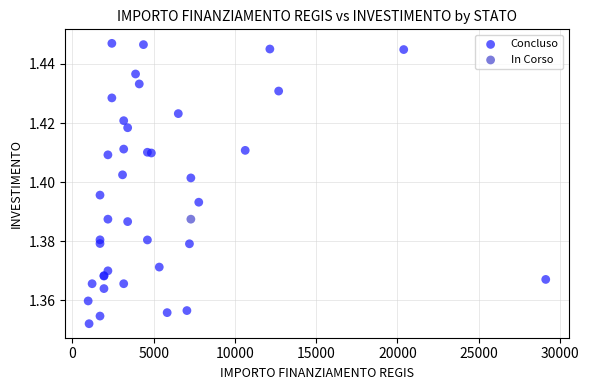

What are all the series names shown in the legend?

Concluso, In Corso